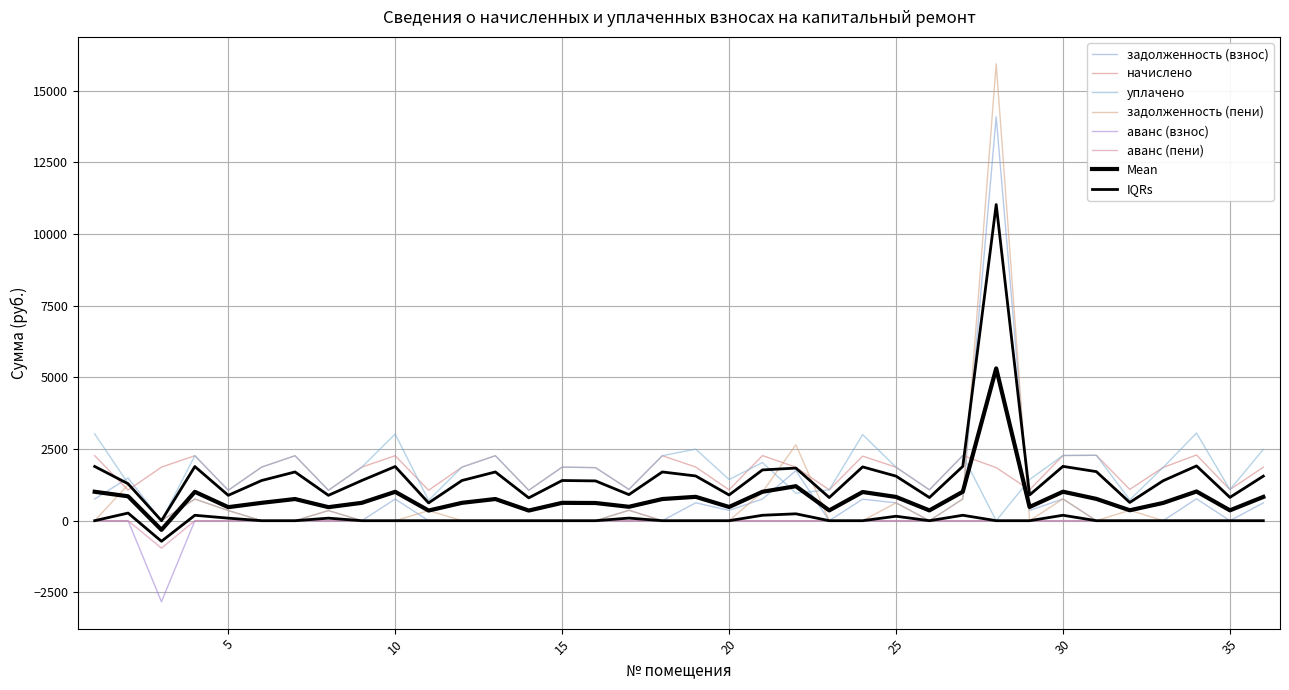

Reading right to left, list all the values displayed in this chart.

задолженность (взнос): 621.9	0.0	764.4	0.0	0.0	0.0	758.3	358.9	14091.7	758.3	0.0	621.9	750.8	0.0	1744.0	757.1	358.9	624.3	0.0	363.8	0.0	0.0	0.0	0.0	0.0	0.0	755.8	0.0	353.9	0.0	0.0	353.9	755.8	0.0	1489.1	757.1
начислено: 1865.6	1084.0	2293.3	1858.3	1091.3	2282.2	2274.9	1076.6	1850.9	2274.9	1076.6	1865.6	2252.8	1076.6	1865.6	2271.2	1076.6	1873.0	2267.5	1091.3	1850.9	1869.3	1061.8	2267.5	1869.3	1061.8	2267.5	1869.3	1061.8	2267.5	1869.3	1061.8	2267.5	1869.3	1065.5	2271.2
уплачено: 2487.5	1084.0	3057.8	1858.3	727.6	2282.2	2274.9	1435.5	0.0	2274.9	1076.6	1865.6	3003.5	1076.6	960.0	2028.5	1435.5	2497.3	2267.5	1091.3	1850.9	1869.3	1061.8	2267.5	1869.3	709.9	3023.4	1869.3	1061.8	2267.5	1869.3	1061.8	2267.5	0.0	1300.0	3028.2
задолженность (пени): 0.0	0.0	0.0	0.0	363.8	0.0	758.3	0.0	15942.5	758.3	0.0	621.9	0.0	0.0	2649.6	999.8	0.0	0.0	0.0	363.8	0.0	0.0	0.0	0.0	0.0	351.9	0.0	0.0	353.9	0.0	0.0	353.9	755.8	0.0	1254.6	0.0
аванс (взнос): 0.0	0.0	0.0	0.0	0.0	0.0	0.0	0.0	0.0	0.0	0.0	0.0	0.0	0.0	0.0	0.0	0.0	0.0	0.0	0.0	0.0	0.0	0.0	0.0	0.0	0.0	0.0	0.0	0.0	0.0	0.0	0.0	0.0	-2827.7	0.0	0.0
аванс (пени): 0.0	0.0	0.0	0.0	0.0	0.0	0.0	0.0	0.0	0.0	0.0	0.0	0.0	0.0	0.0	0.0	0.0	0.0	0.0	0.0	0.0	0.0	0.0	0.0	0.0	0.0	0.0	0.0	0.0	0.0	0.0	0.0	0.0	-958.4	0.0	0.0